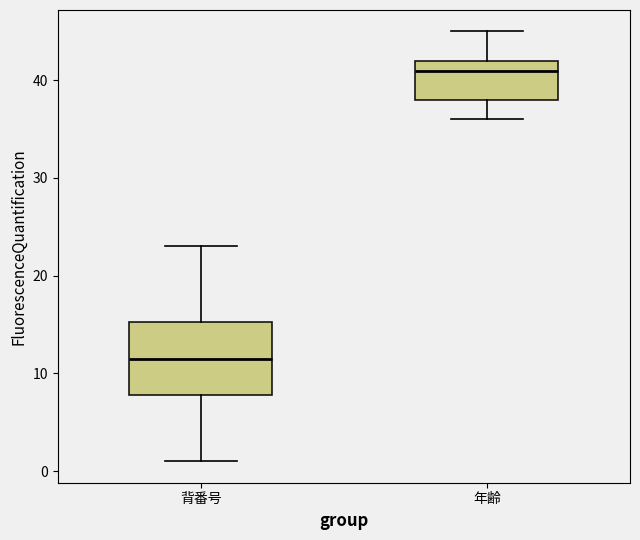

Reading left to right, transcribe this box plot: for each box, give where its median line is, the range the box spans, and where its two whiskers end, as read against the y-axis. The values are not printed on the chart, so give them approximately, as read against the axis.

背番号: median 12, box 8 to 15, whiskers 1 to 23
年齢: median 41, box 38 to 42, whiskers 36 to 45